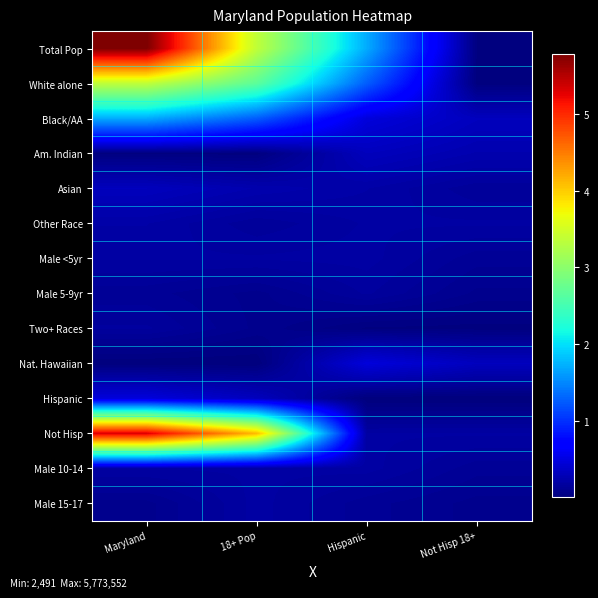

Reading left to right, transcribe all the data shown in this chart.

Total Pop: Maryland=5773552	18+ Pop=3359284	Hispanic=1700298	Not Hisp 18+=20420
White alone: Maryland=3359284	18+ Pop=2669198	Hispanic=1256052	Not Hisp 18+=15238
Black/AA: Maryland=1700298	18+ Pop=1256052	Hispanic=470632	Not Hisp 18+=322308
Am. Indian: Maryland=20420	18+ Pop=15238	Hispanic=318853	Not Hisp 18+=247014
Asian: Maryland=318853	18+ Pop=247014	Hispanic=206832	Not Hisp 18+=143974
Other Race: Maryland=206832	18+ Pop=143974	Hispanic=185916	Not Hisp 18+=186865
Male <5yr: Maryland=185916	18+ Pop=186865	Hispanic=193068	Not Hisp 18+=124251
Male 5-9yr: Maryland=124251	18+ Pop=83998	Hispanic=164708	Not Hisp 18+=86621
Two+ Races: Maryland=164708	18+ Pop=86621	Hispanic=20420	Not Hisp 18+=15238
Nat. Hawaiian: Maryland=3157	18+ Pop=2491	Hispanic=470632	Not Hisp 18+=322308
Hispanic: Maryland=470632	18+ Pop=322308	Hispanic=3157	Not Hisp 18+=2491
Not Hisp: Maryland=5302920	18+ Pop=4098280	Hispanic=185916	Not Hisp 18+=186865
Male 10-14: Maryland=185916	18+ Pop=186865	Hispanic=193068	Not Hisp 18+=124251
Male 15-17: Maryland=83998	18+ Pop=193068	Hispanic=124251	Not Hisp 18+=83998